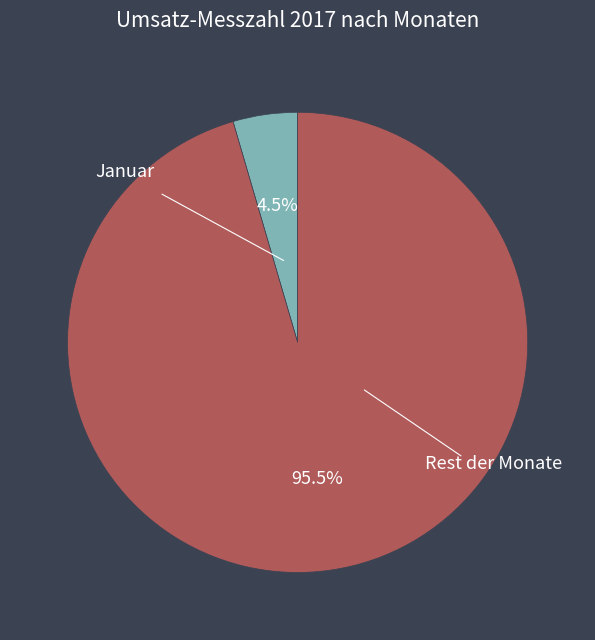

Does any single category account for the majority?

Yes